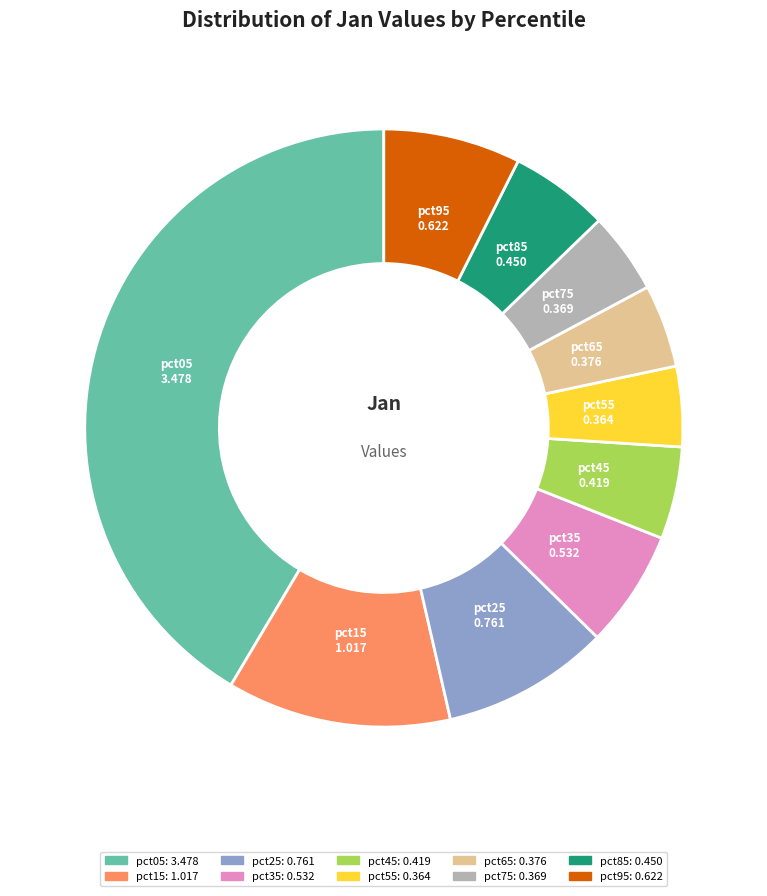

Which category has the biggest portion of the pie?

pct05